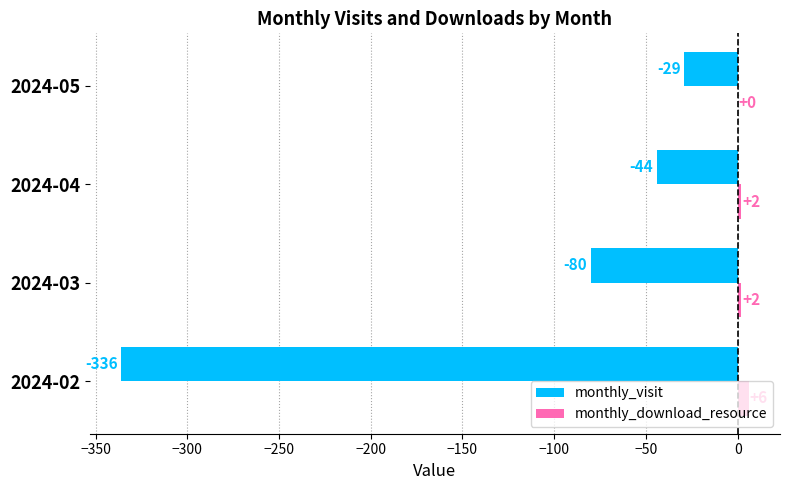

What is the maximum value for monthly_download_resource?

6